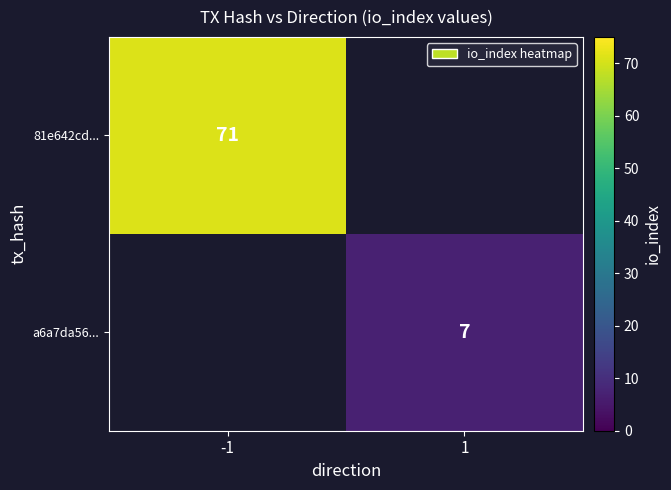

Is it true that 81e642cd... equals 71 at -1?

True